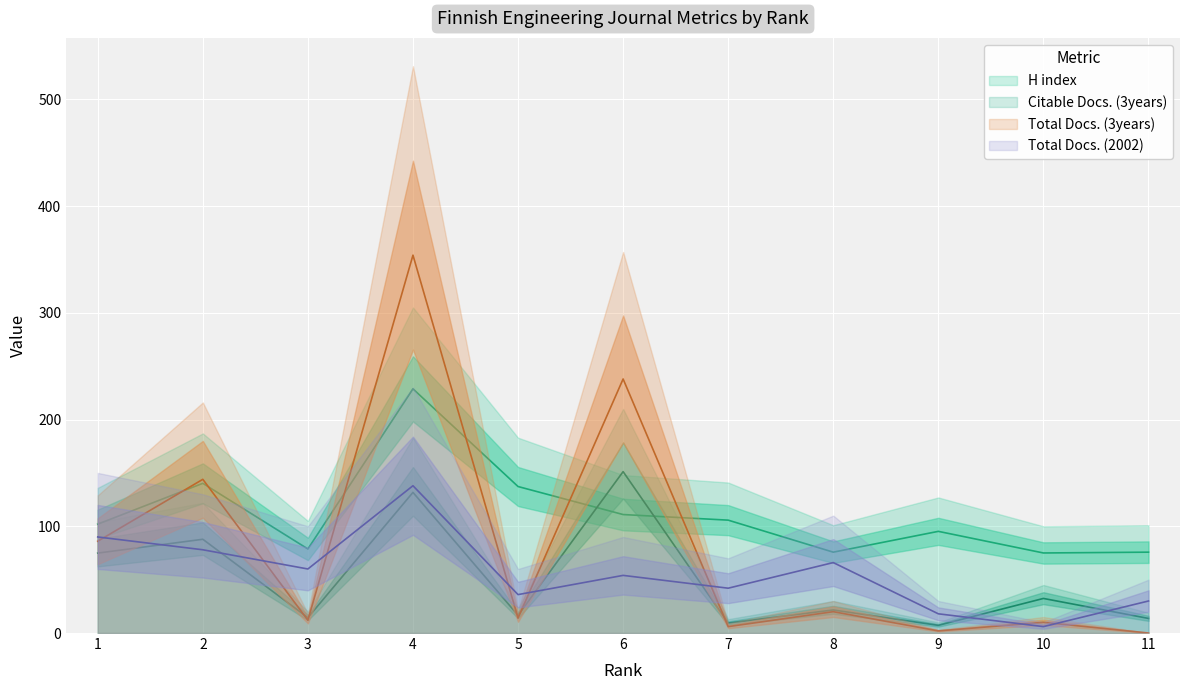

At which label does Total Docs. (2002) first exceed 54?

1